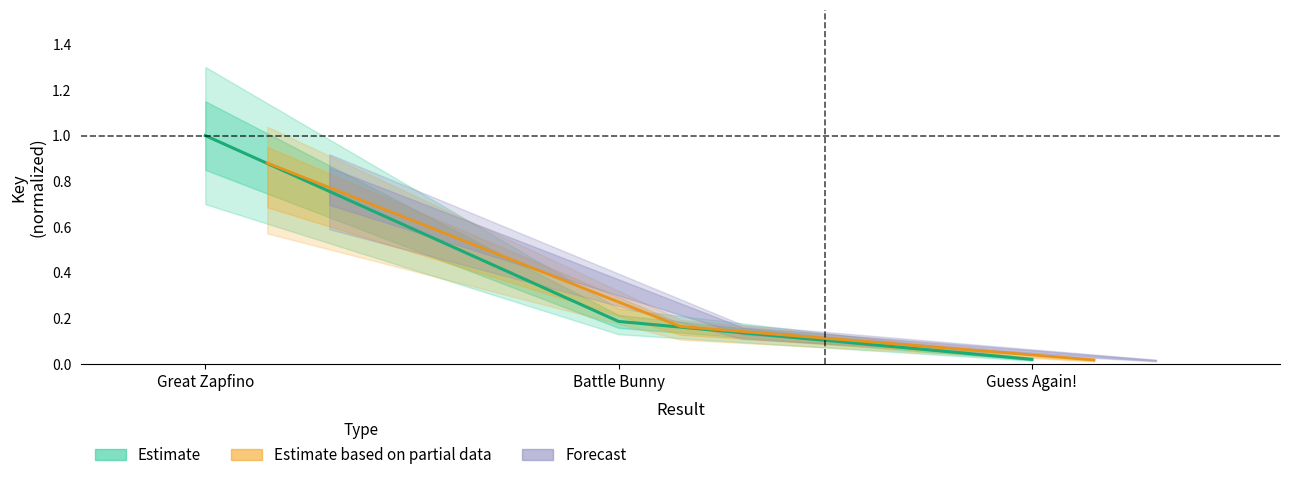

Does the chart have visible grid lines?

No